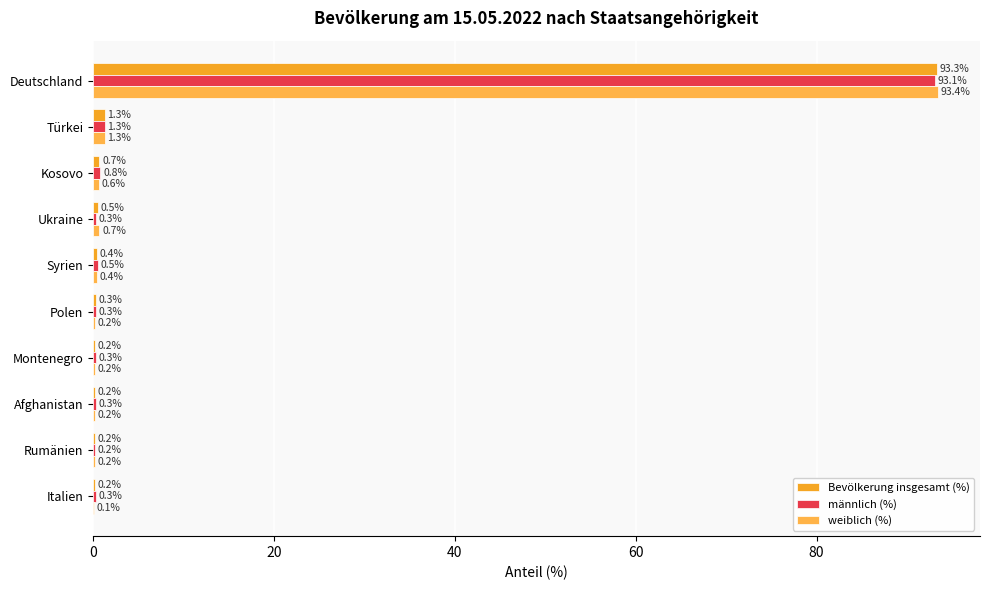

What are all the series names shown in the legend?

Bevölkerung insgesamt (%), männlich (%), weiblich (%)